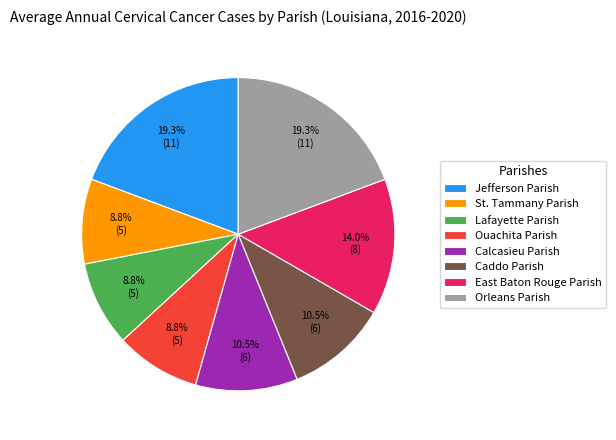

To the nearest percent, what portion does Jefferson Parish represent?

19%